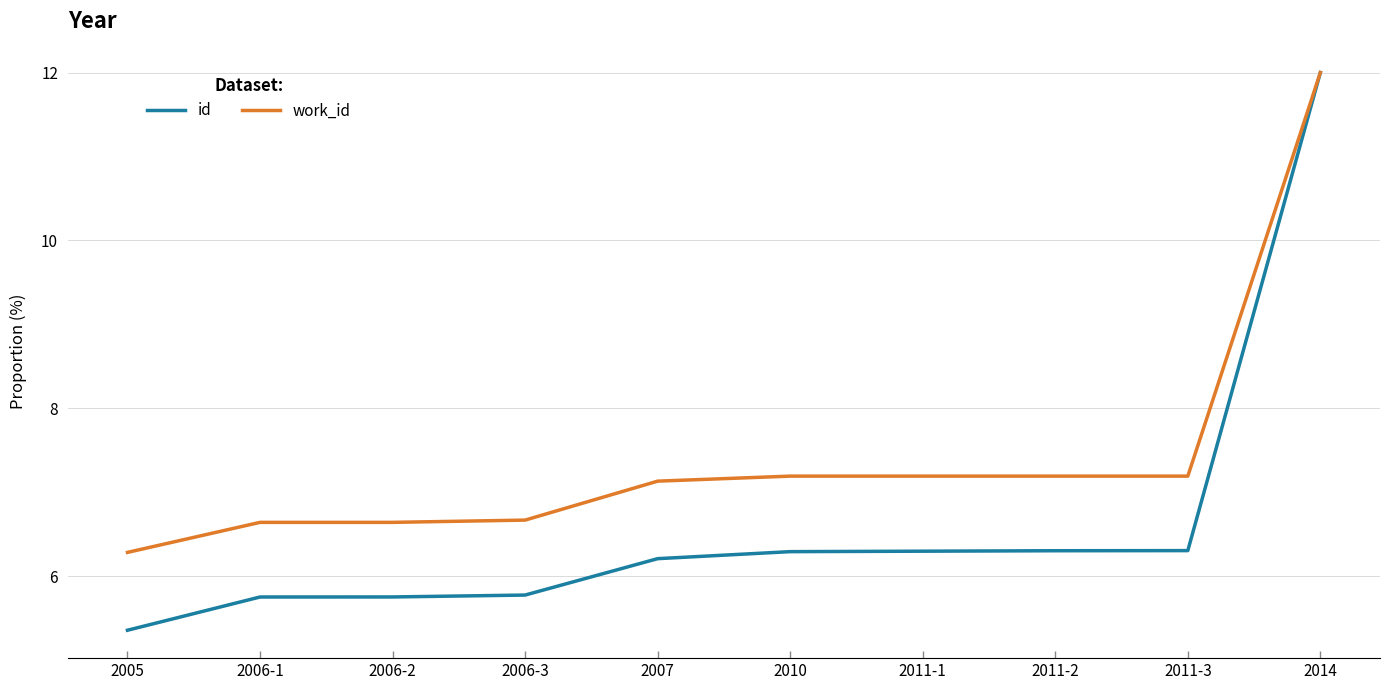

Rank the series at 2007 from highest to lowest value.

work_id, id